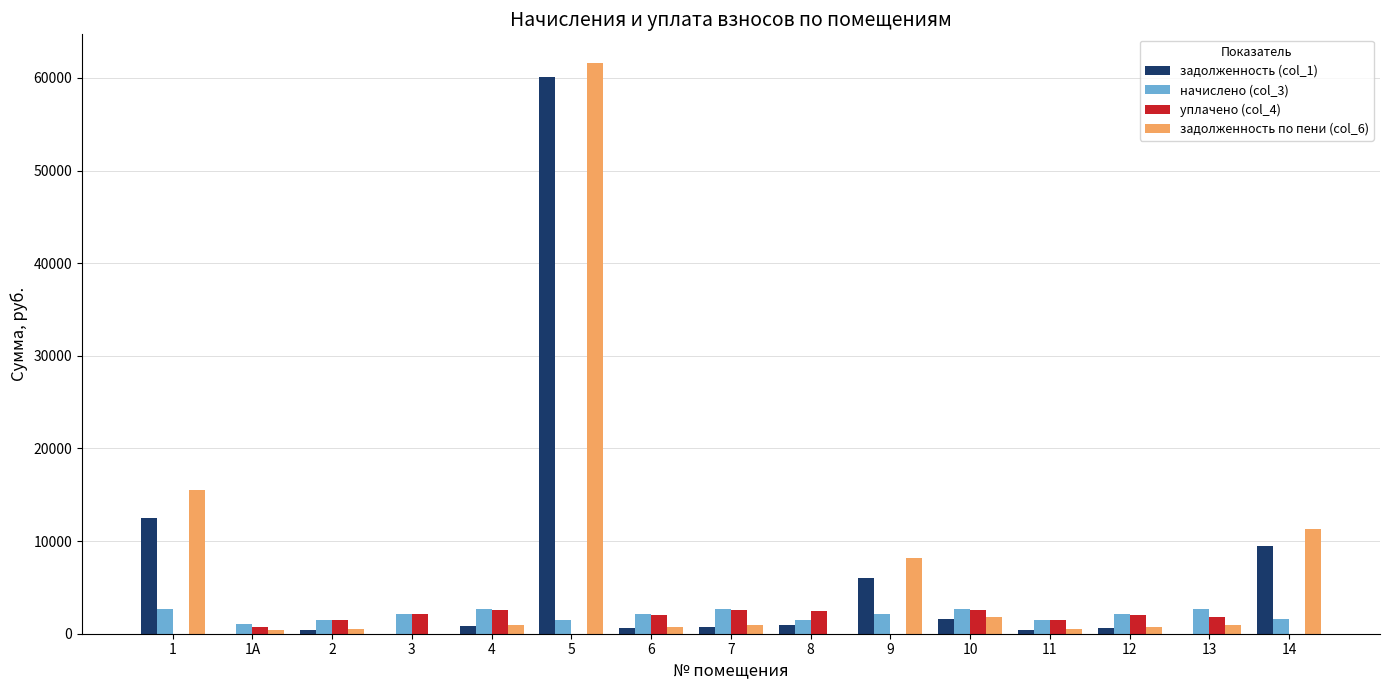

Where does the задолженность по пени (col_6) series first go above 896?

1